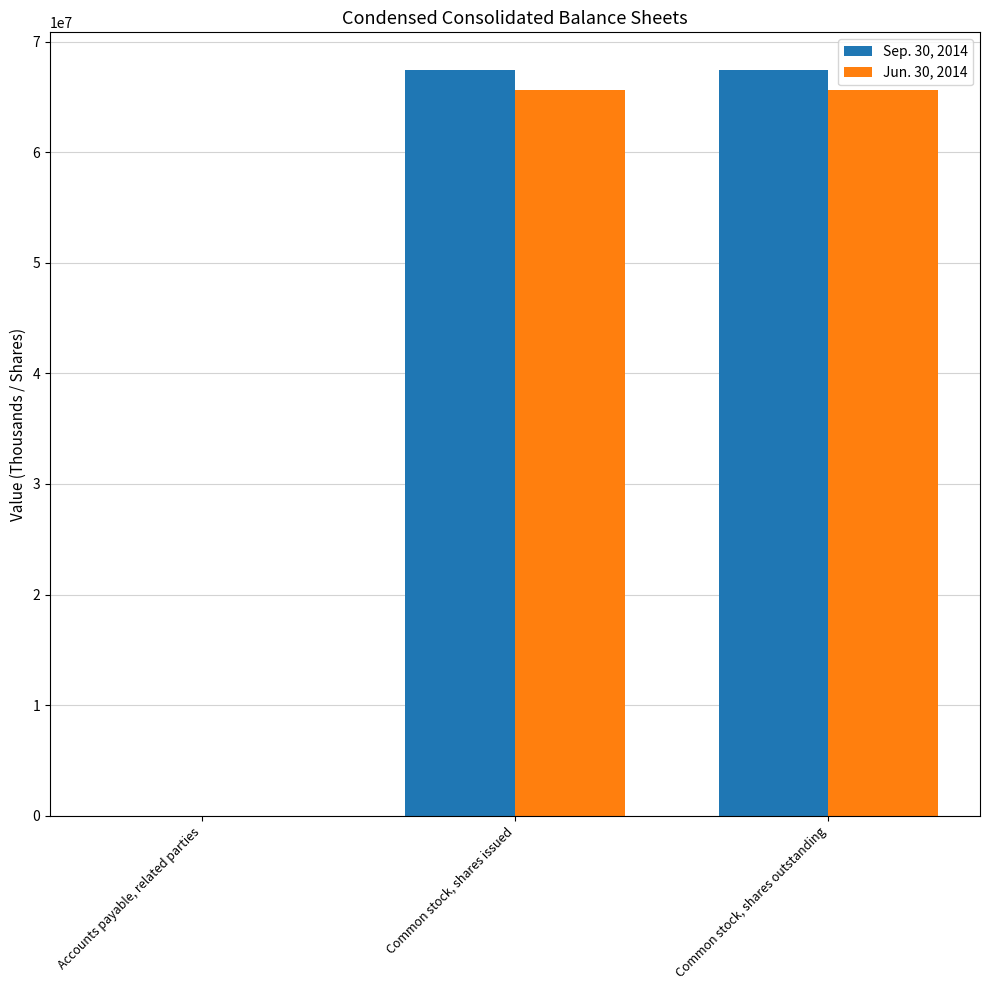

What is the total value across all series at Common stock, shares outstanding?

133102362